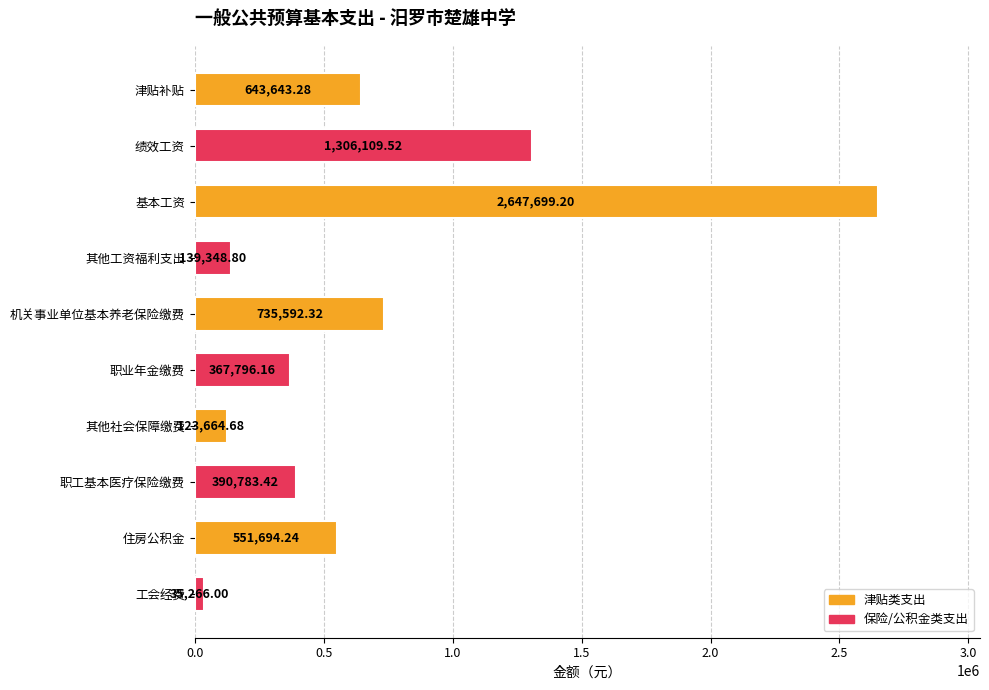

What is the change in value from 津贴补贴 to 机关事业单位基本养老保险缴费?

+91949.0